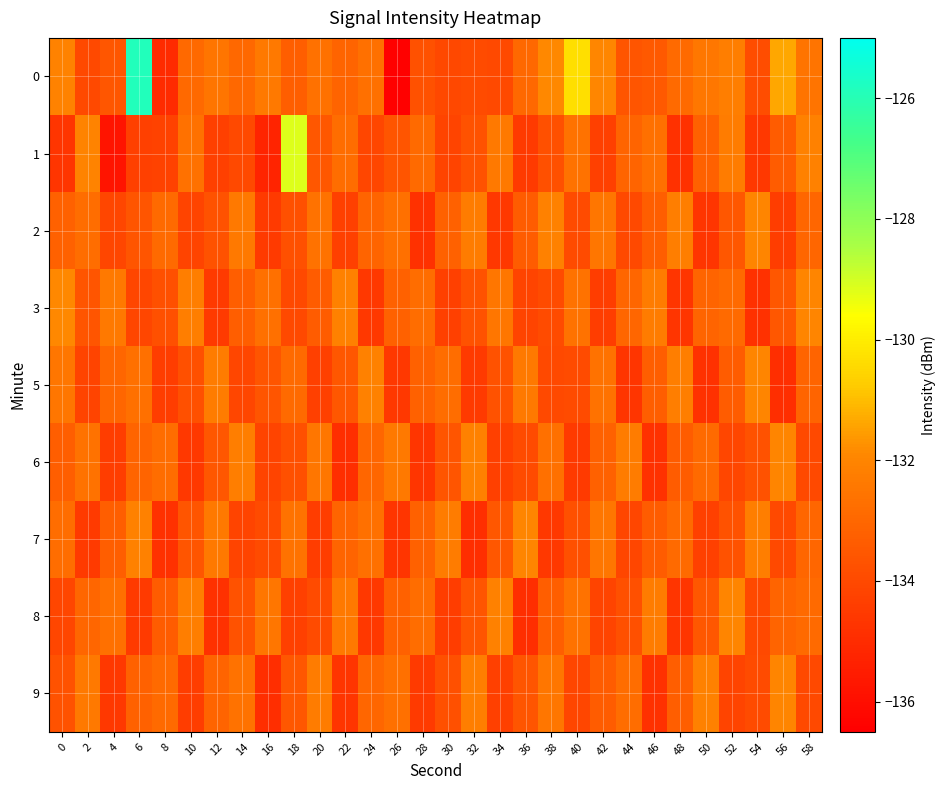

List the series in order of their peak value, highest first.

0, 1, 3, 2, 5, 6, 7, 8, 9